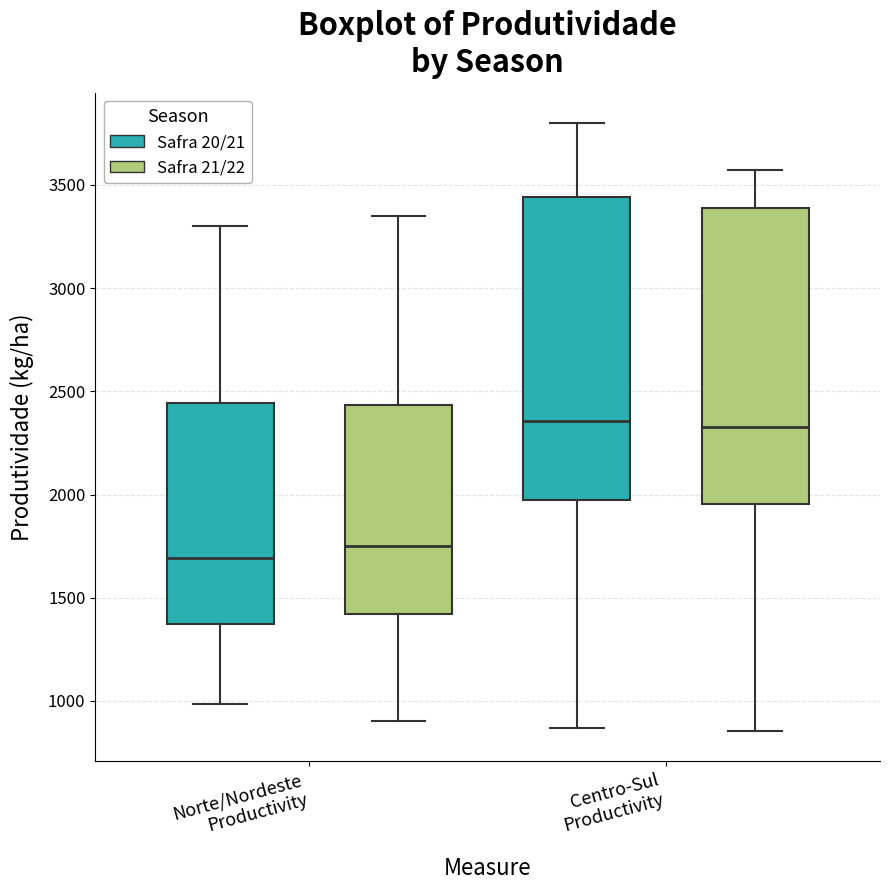

Reading left to right, read every box against the y-axis: the position of its median line, the range the box covers, and the ends of its whiskers. The values are not printed on the chart, so give them approximately, as read against the axis.

Norte/Nordeste Productivity (Safra 20/21): median 1700, box 1350 to 2450, whiskers 1000 to 3300
Norte/Nordeste Productivity (Safra 21/22): median 1750, box 1400 to 2450, whiskers 900 to 3350
Centro-Sul Productivity (Safra 20/21): median 2350, box 2000 to 3450, whiskers 850 to 3800
Centro-Sul Productivity (Safra 21/22): median 2350, box 1950 to 3400, whiskers 850 to 3550